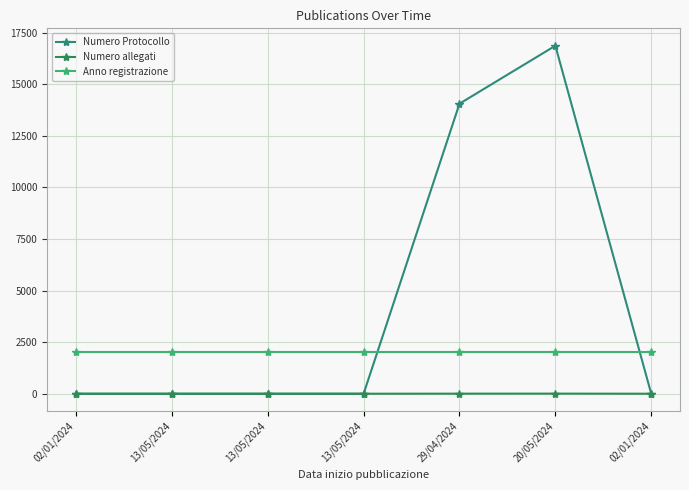

At how many categories does at least one series exceed 3664?

2